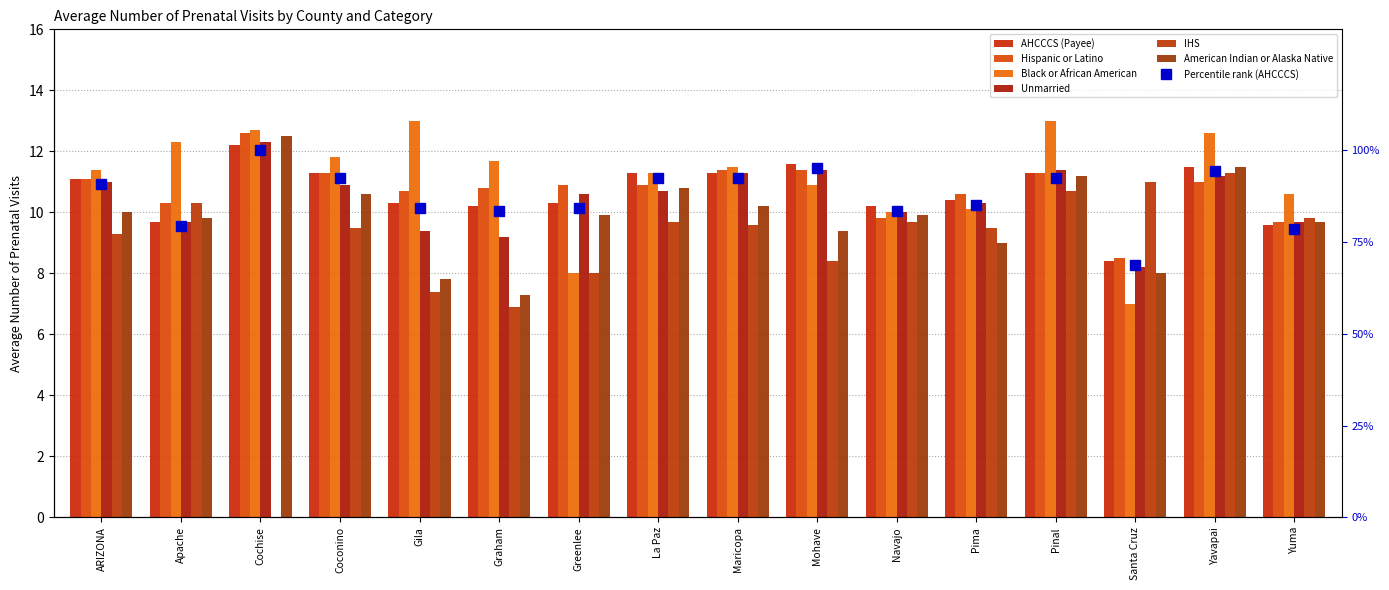

What is the label of the 2nd bar from the right?

Yavapai